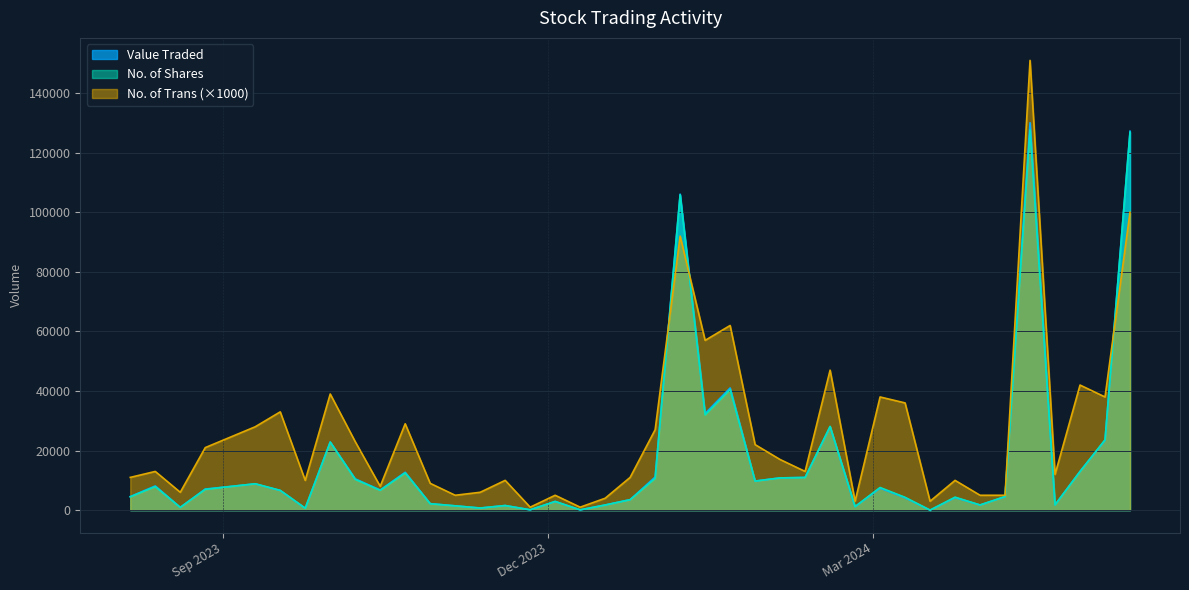

Which series has the largest total across all categories?

No. of Trans (×1000)